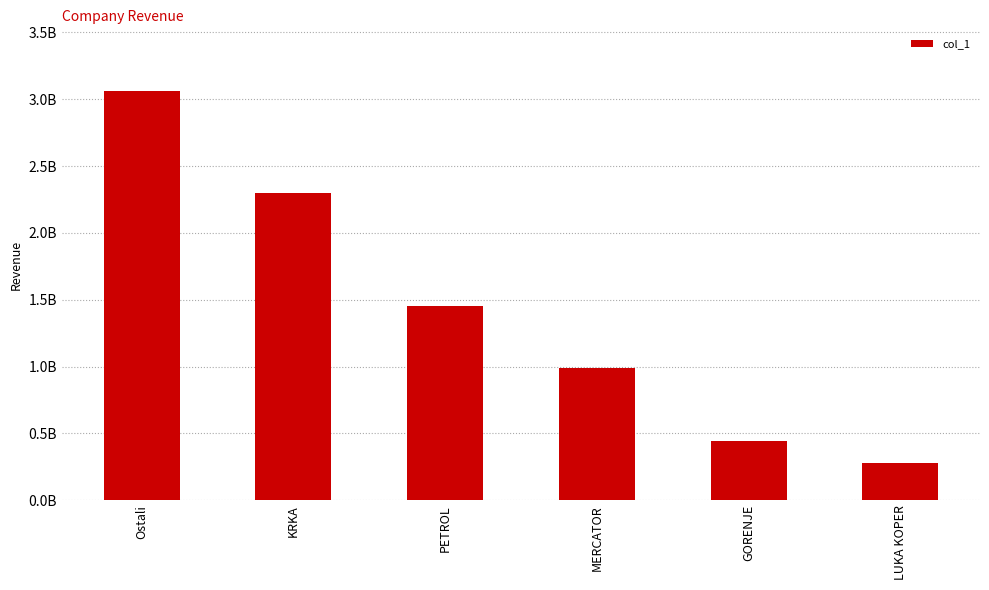

Does the chart contain any negative values?

No